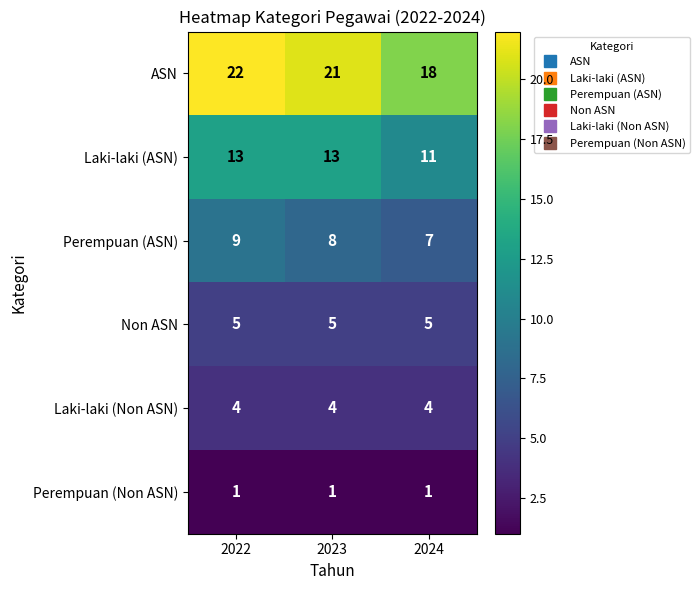

List the series in order of their peak value, lowest first.

Perempuan (Non ASN), Laki-laki (Non ASN), Non ASN, Perempuan (ASN), Laki-laki (ASN), ASN